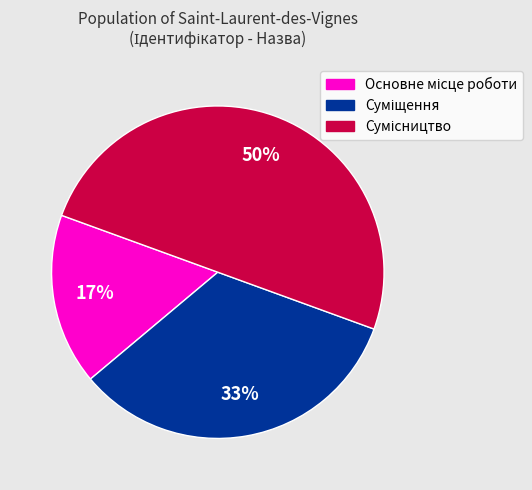

To the nearest percent, what is the difference between the largest and smallest slice percentages?

33%